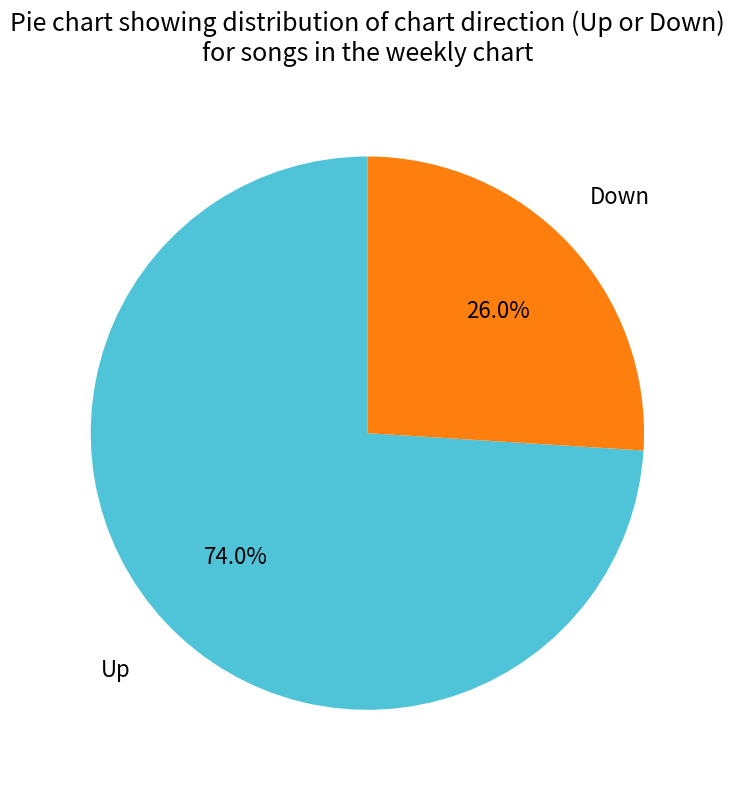

Is there a majority slice in this chart?

Yes